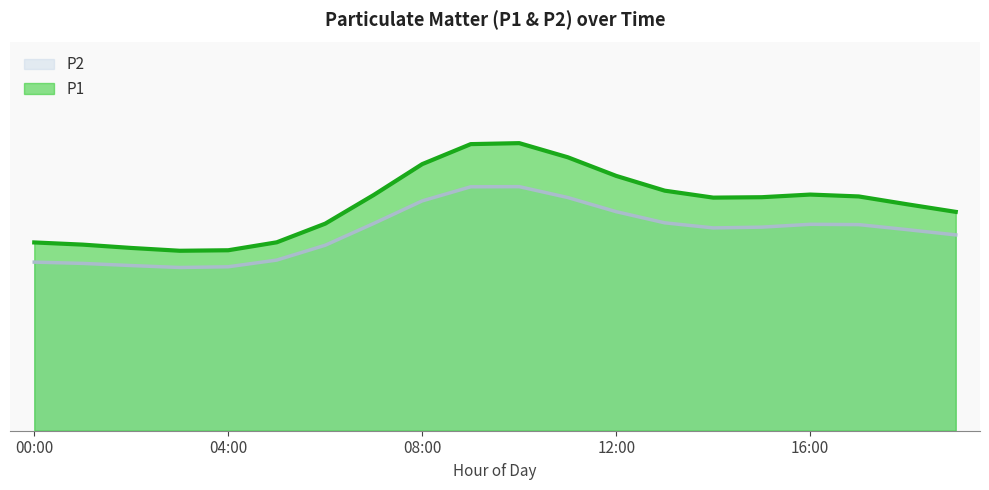

What is the difference between the P1 values at 19:00 and 13:00?

0.2